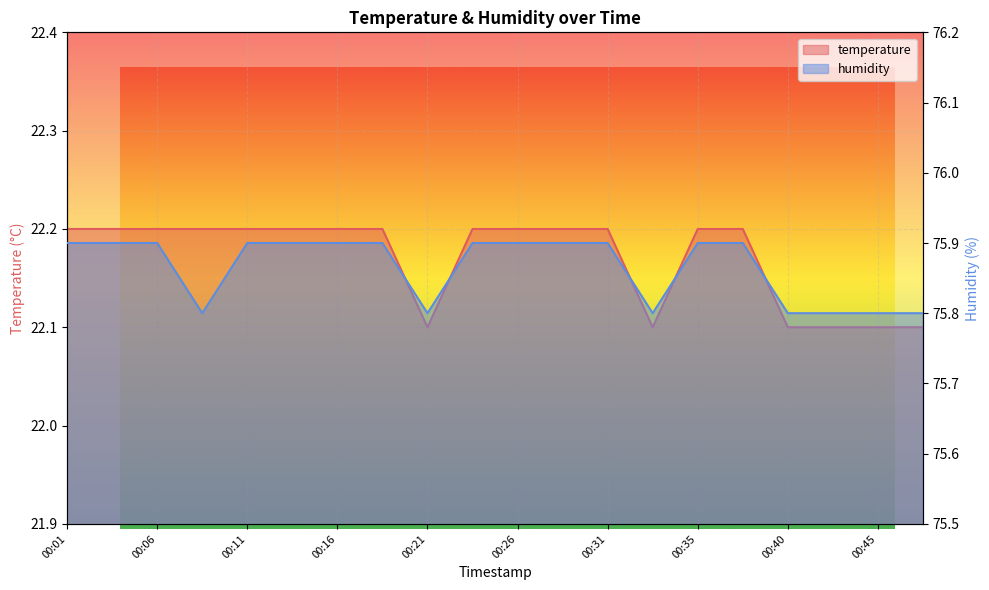

The value of humidity at 00:13 is 75.9. True or false?

True